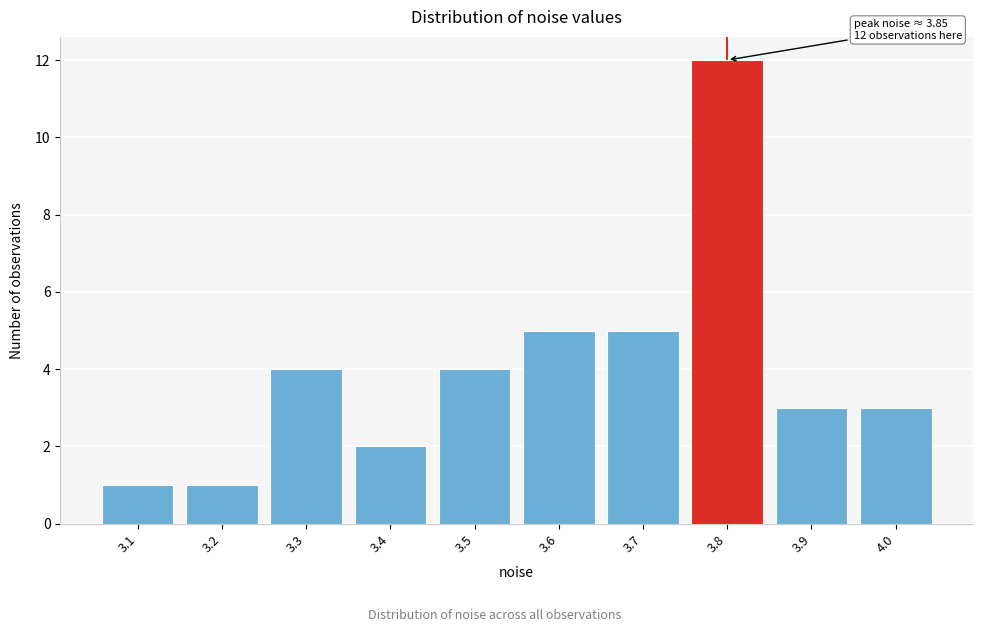

Reading left to right, what are all the values shown in this chart?

1	1	4	2	4	5	5	12	3	3